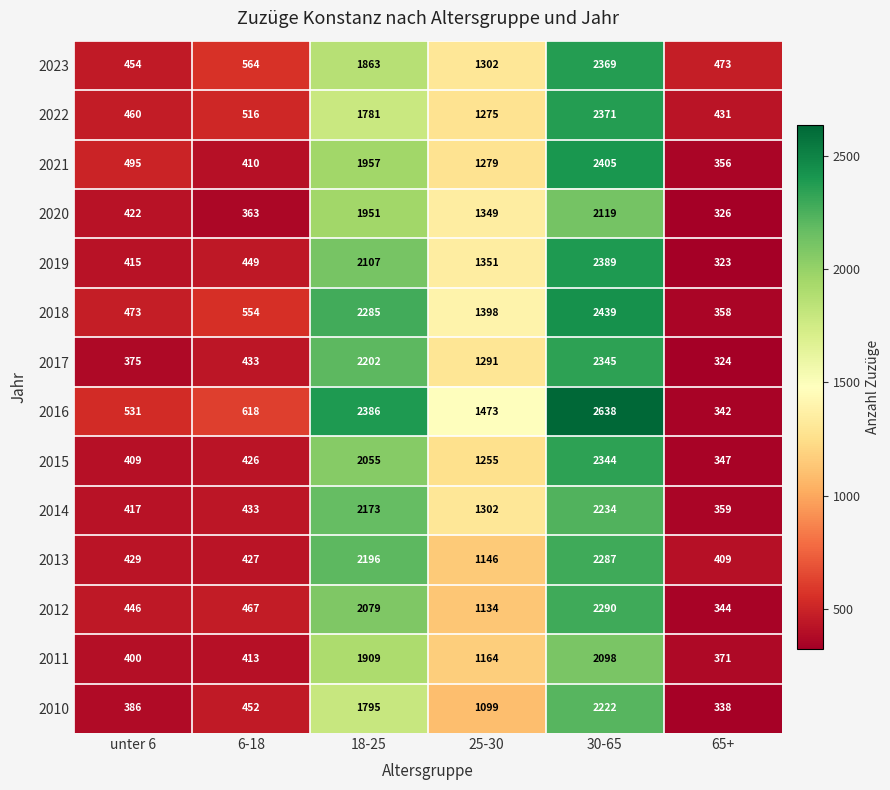

Which category has the highest value across all series?

30-65